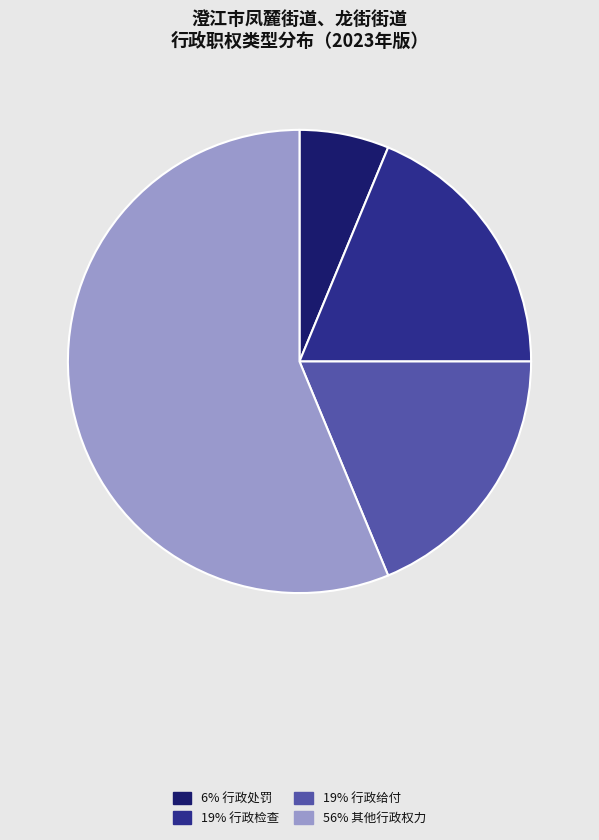

Which slice represents more than half of the pie?

56% 其他行政权力